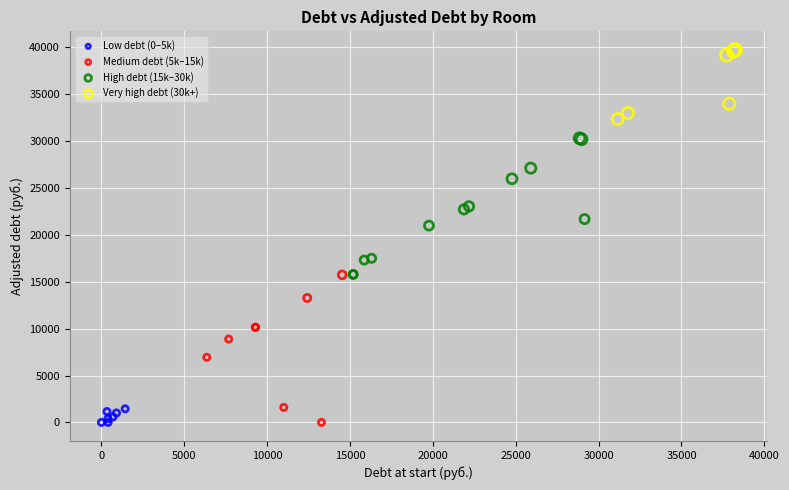

Which series contains the highest Y value?

Very high debt (30k+)